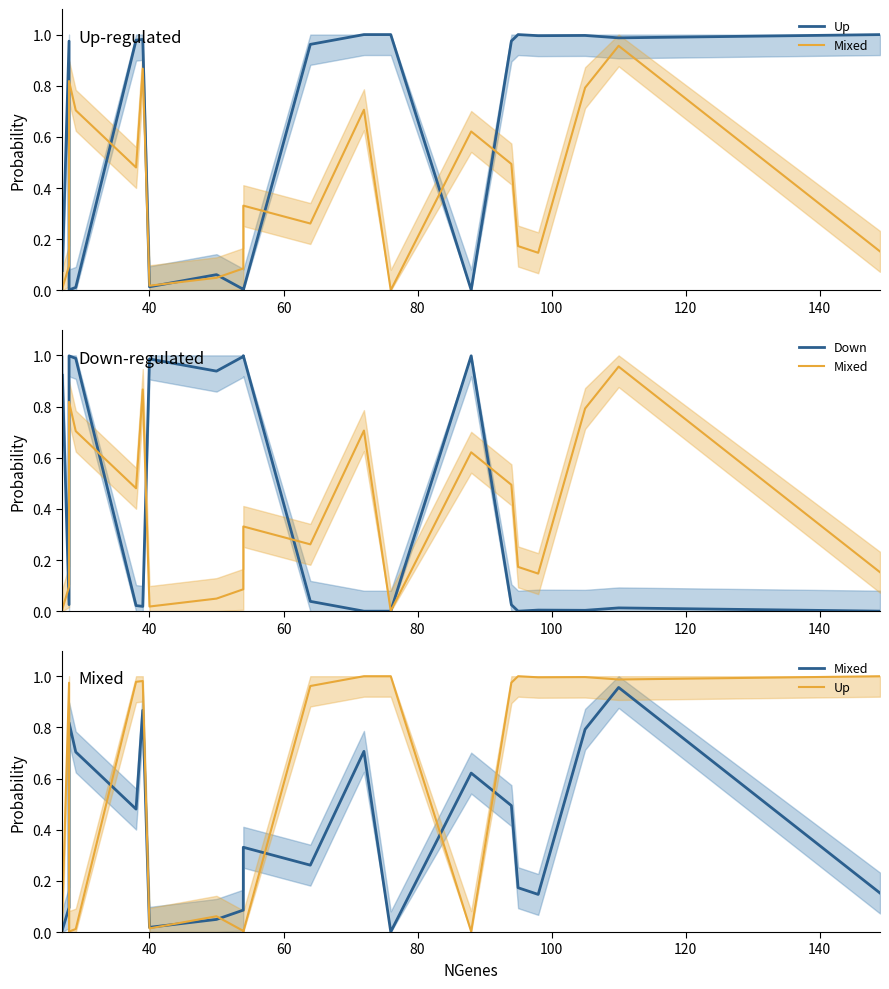

What position from the left is 120?

6